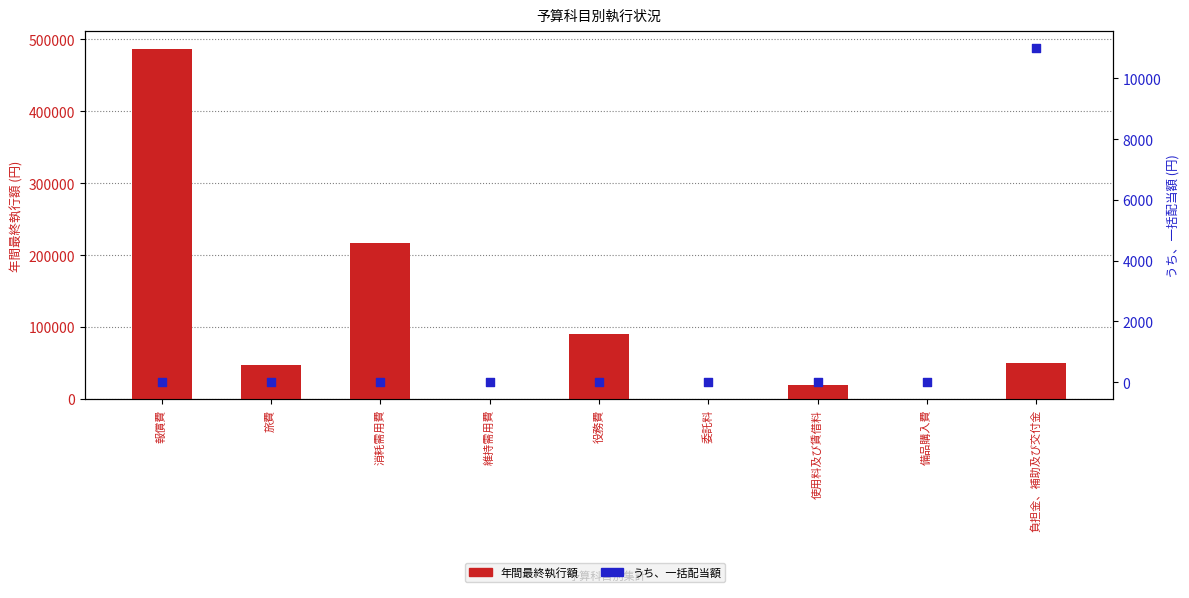

What is the total value across all series at 旅費?

47054